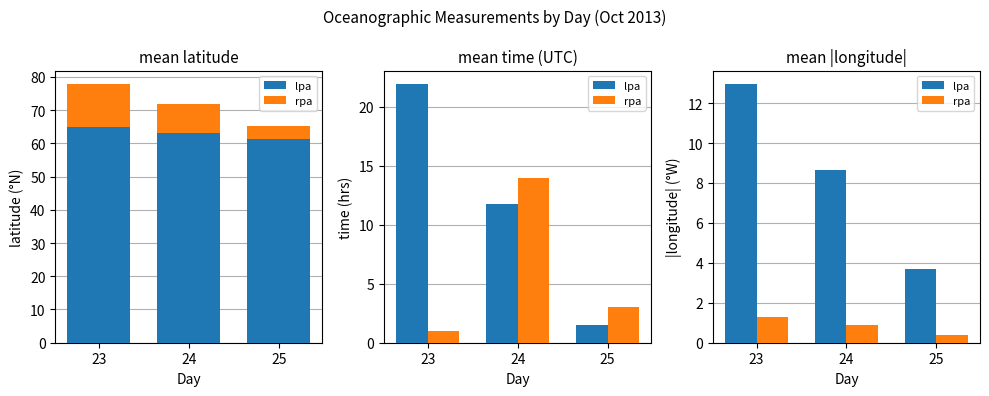

How many distinct data groups are displayed?

2